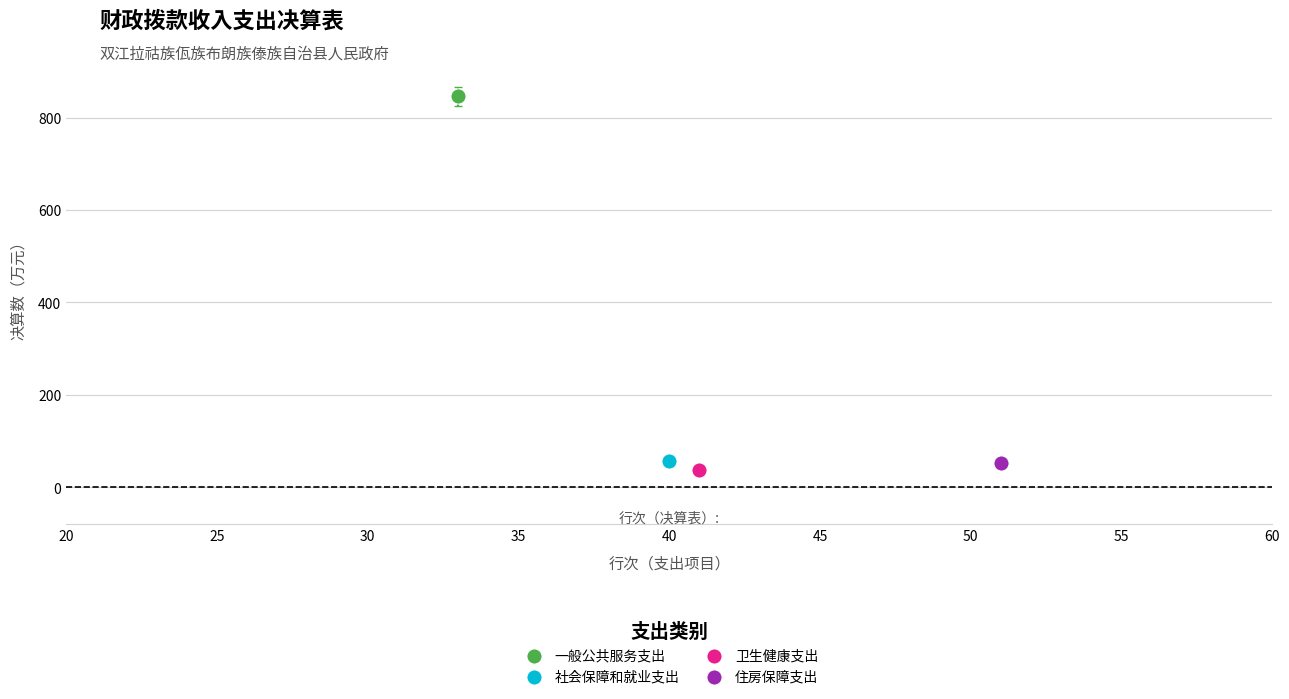

Which series reaches the minimum Y coordinate?

卫生健康支出